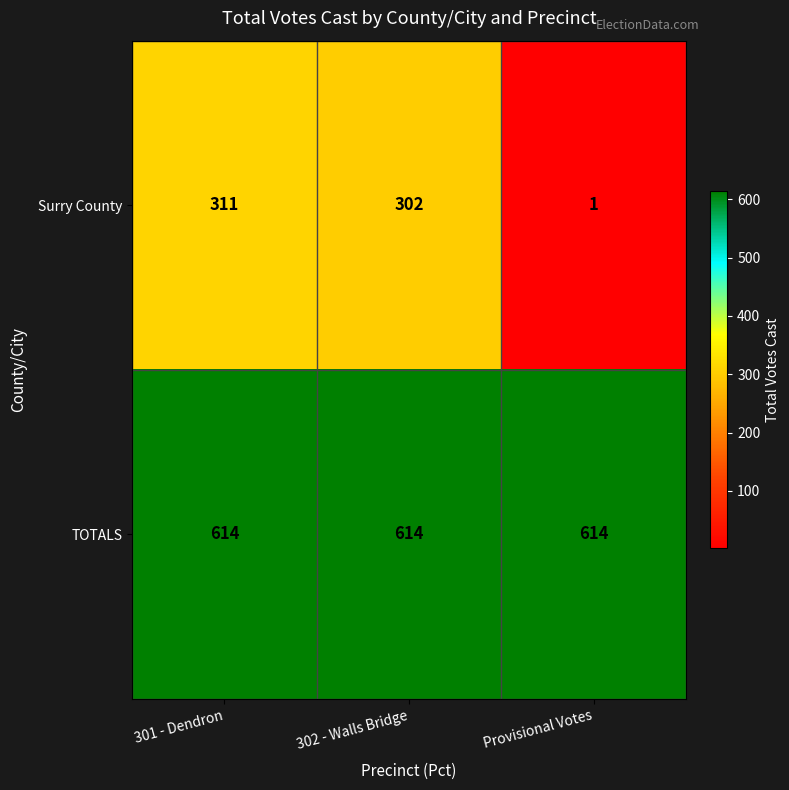

Is it true that Surry County equals 538 at 302 - Walls Bridge?

False